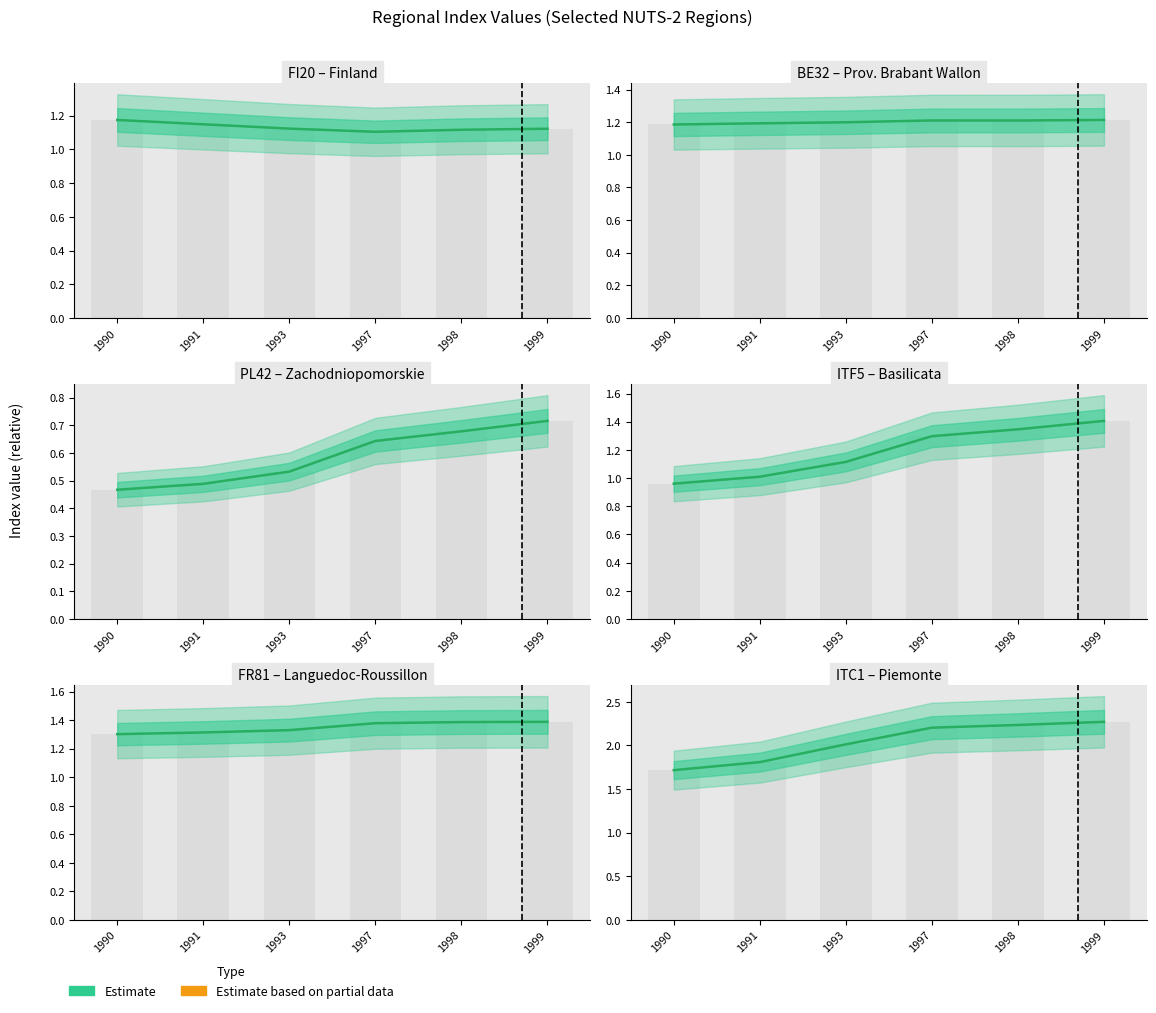

What is the sum of the values at 1993 and 1990?

3.7